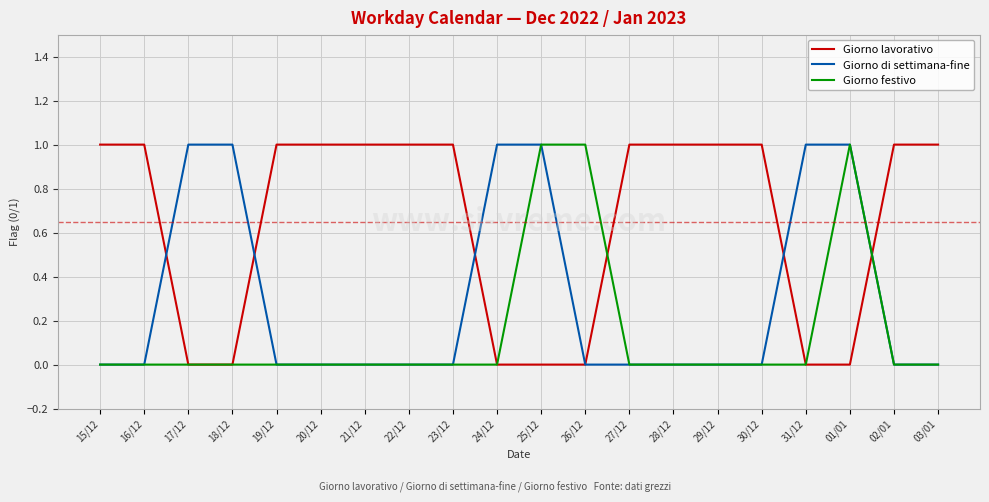

Count the Giorno lavorativo values in the range 0 to 1.

20